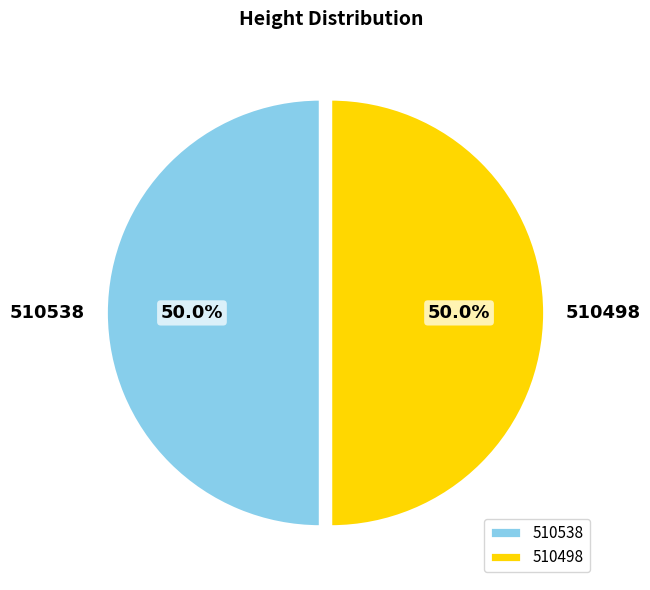

To the nearest percent, what portion does 510538 represent?

50%